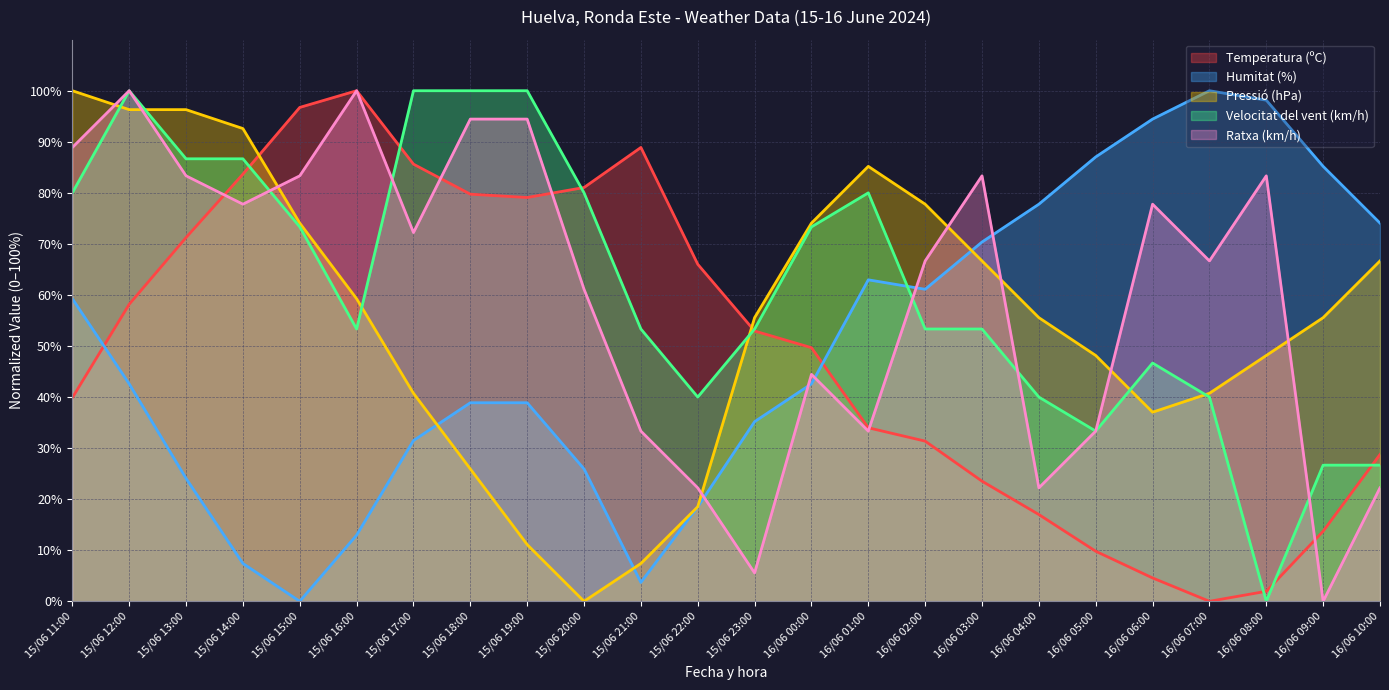

What is the sum of the Velocitat del vent (km/h) values at 15/06 17:00 and 16/06 08:00?

100.0